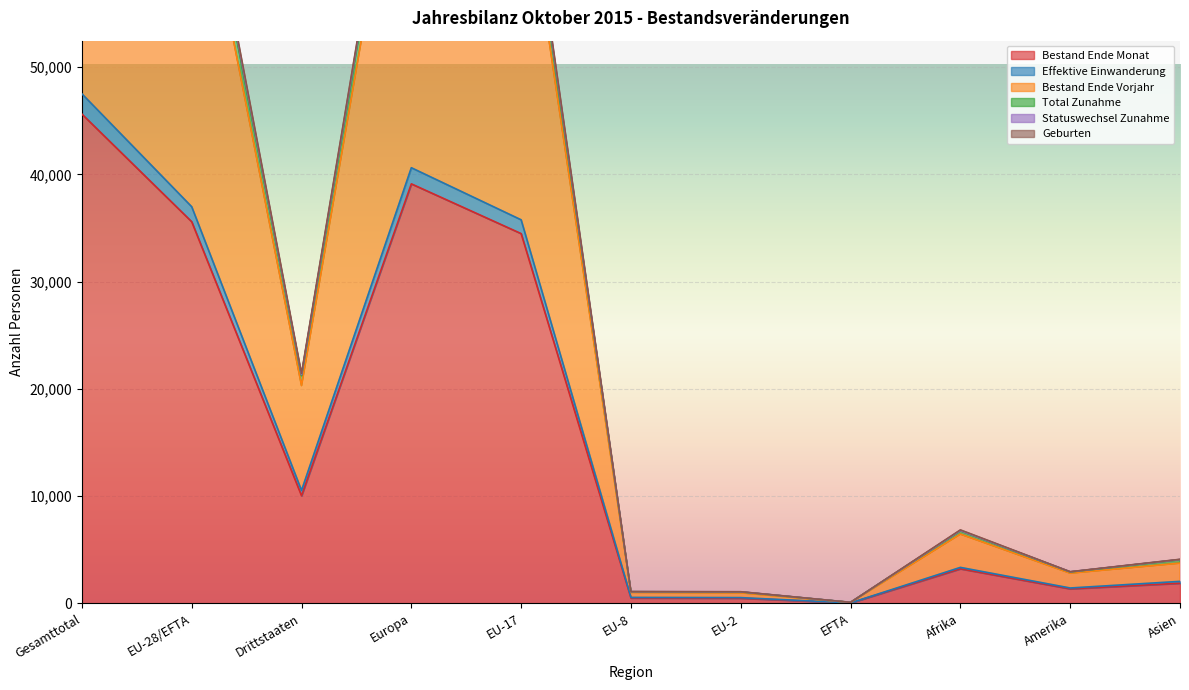

What is the sum of all Total Zunahme values?

364786